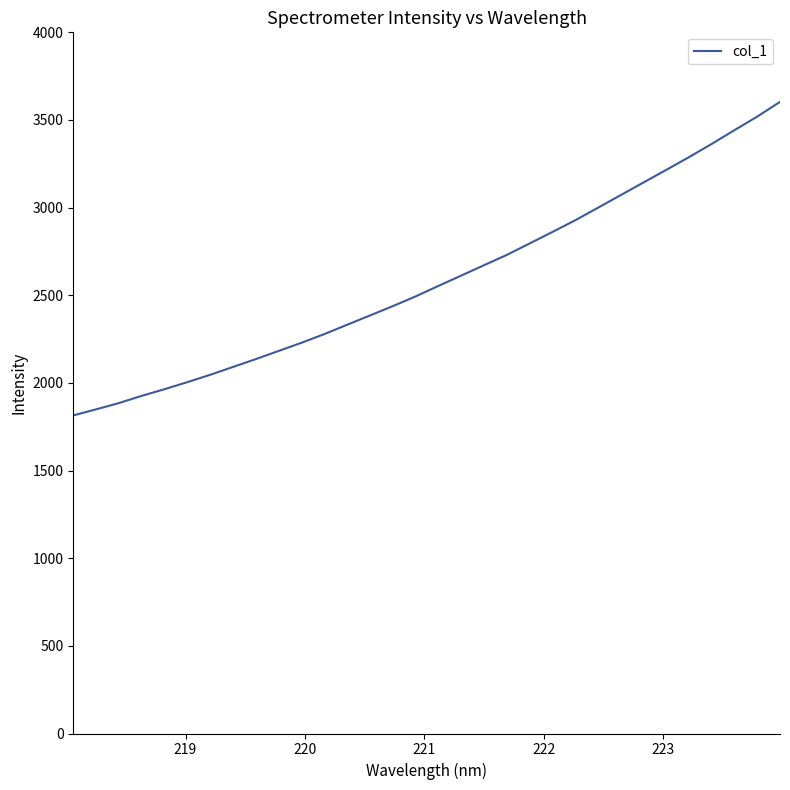

What is the average value?

2588.9